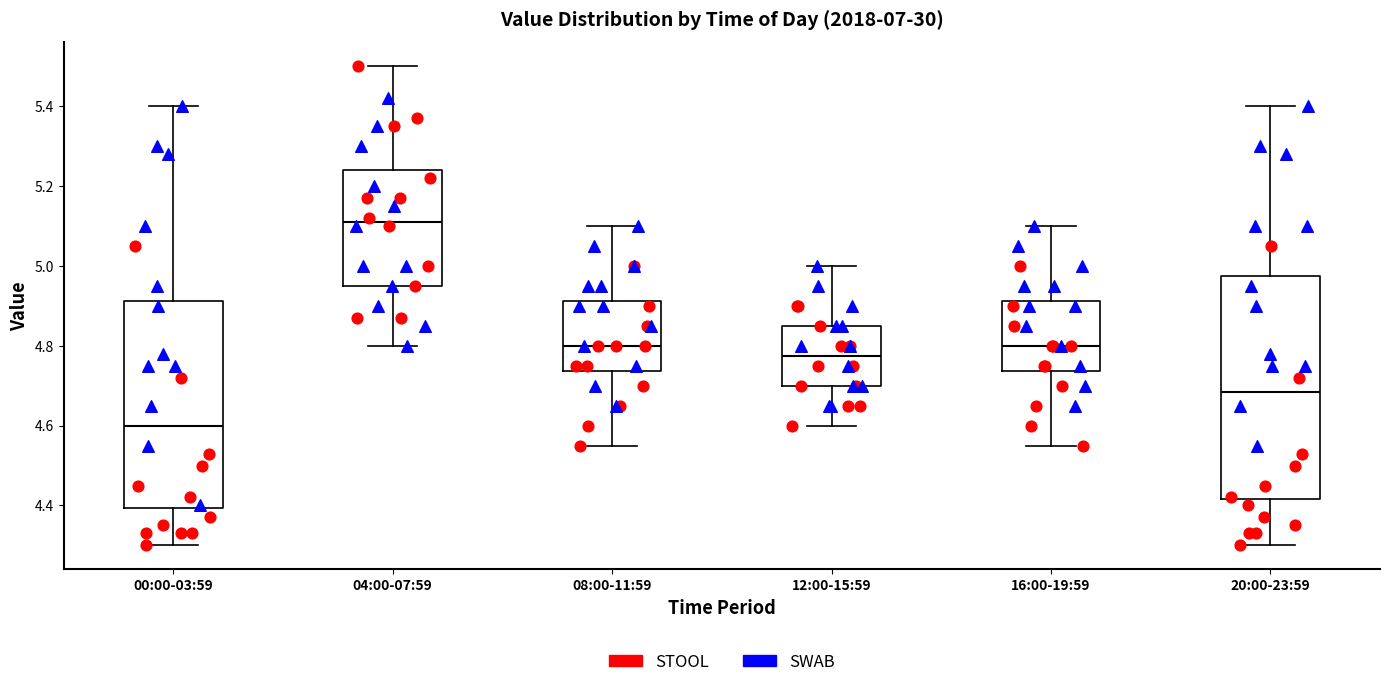

Which box's median line is the lowest?

00:00-03:59